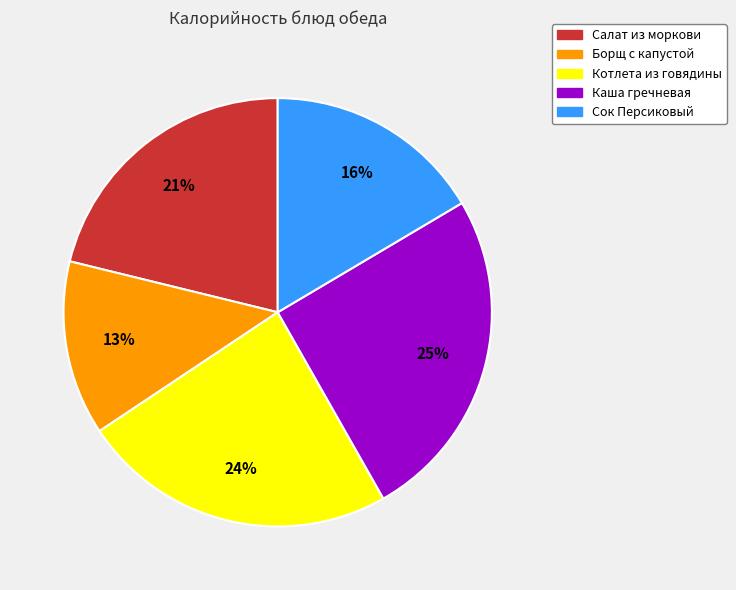

Does any single category account for the majority?

No